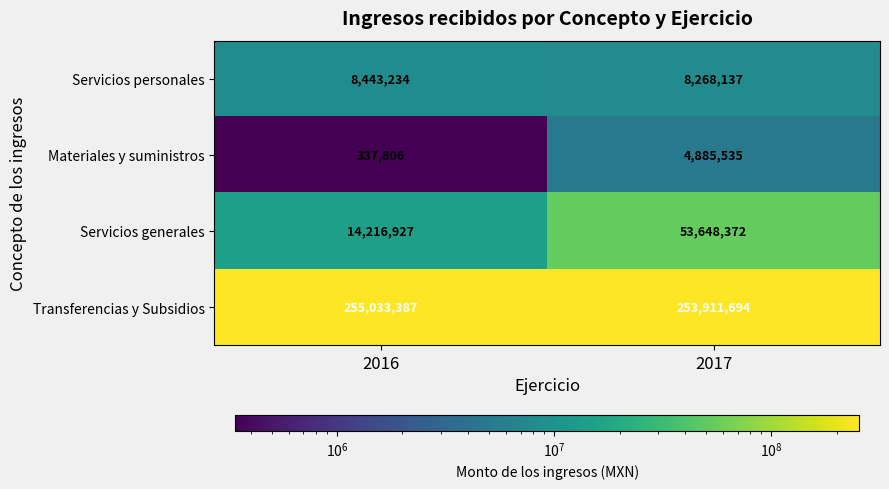

What is the greatest value displayed?

255033387